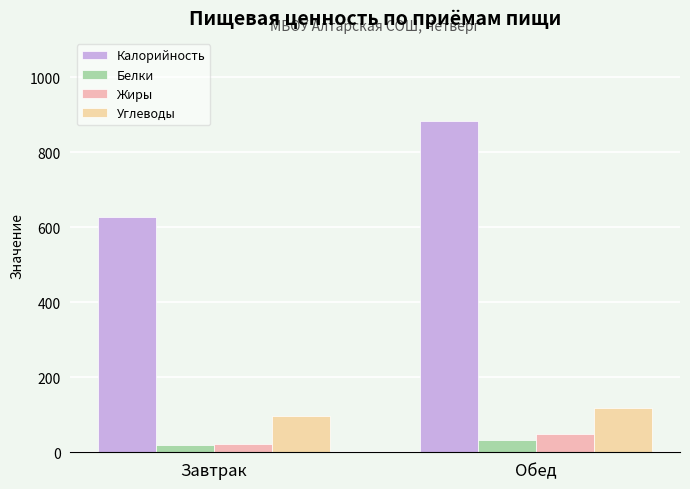

At which category does the chart reach its peak across all series?

Обед